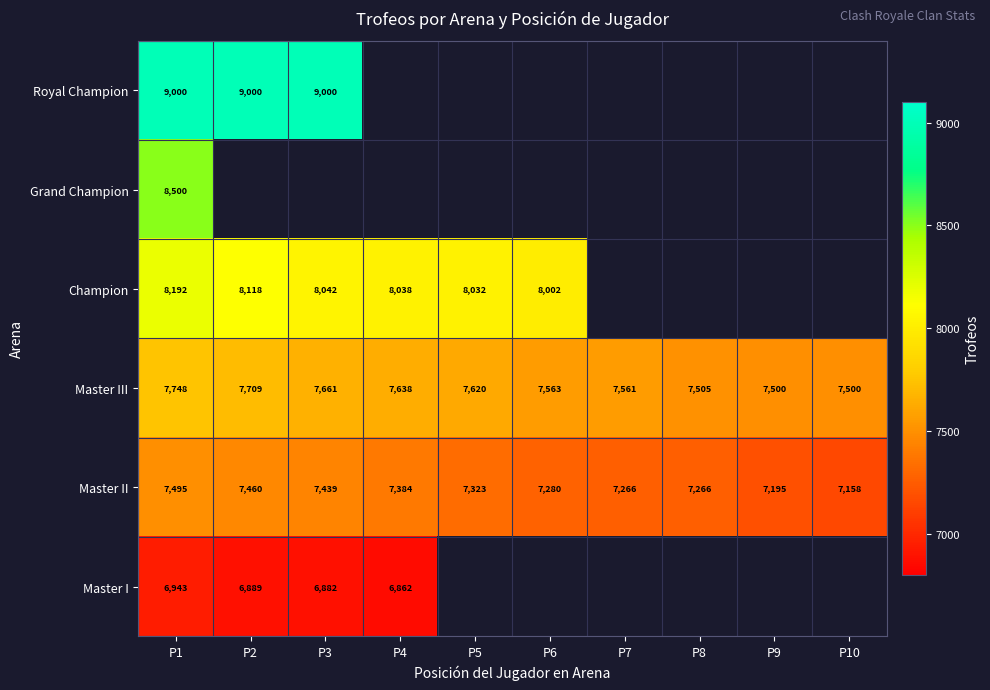

Where does the Master III series first go above 7620?

P1